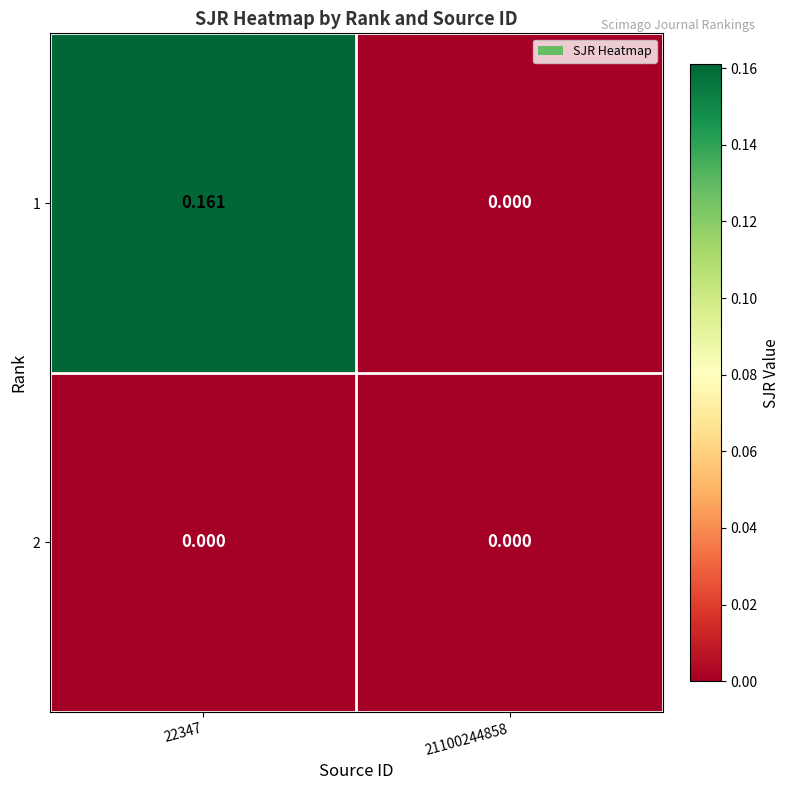

Which label corresponds to the largest value in the chart?

22347